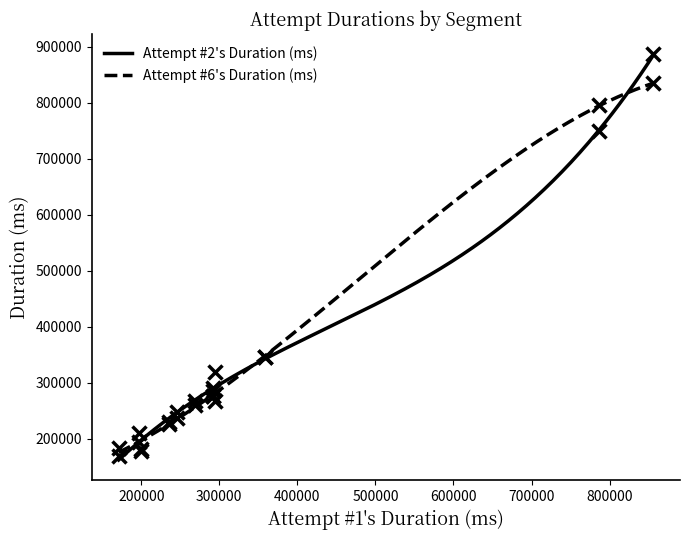

What is the minimum value for Attempt #2's Duration (ms)?

162192.9